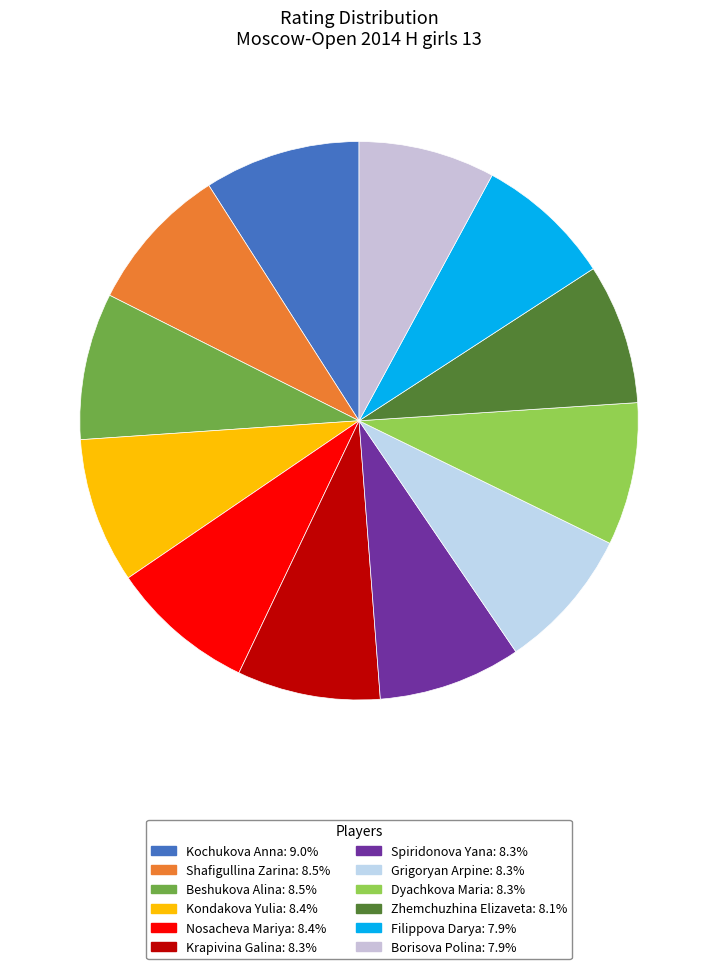

To the nearest percent, what percentage of the pie is Nosacheva Mariya?

8%